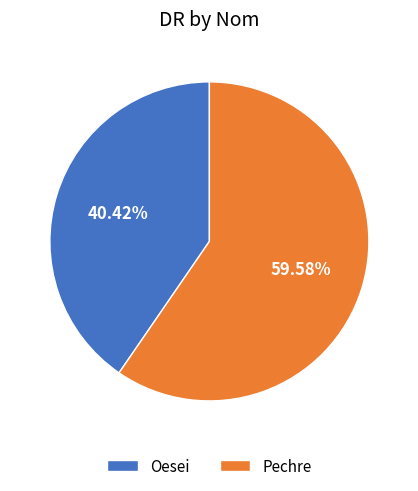

The Oesei slice represents 40% of the pie. True or false?

True